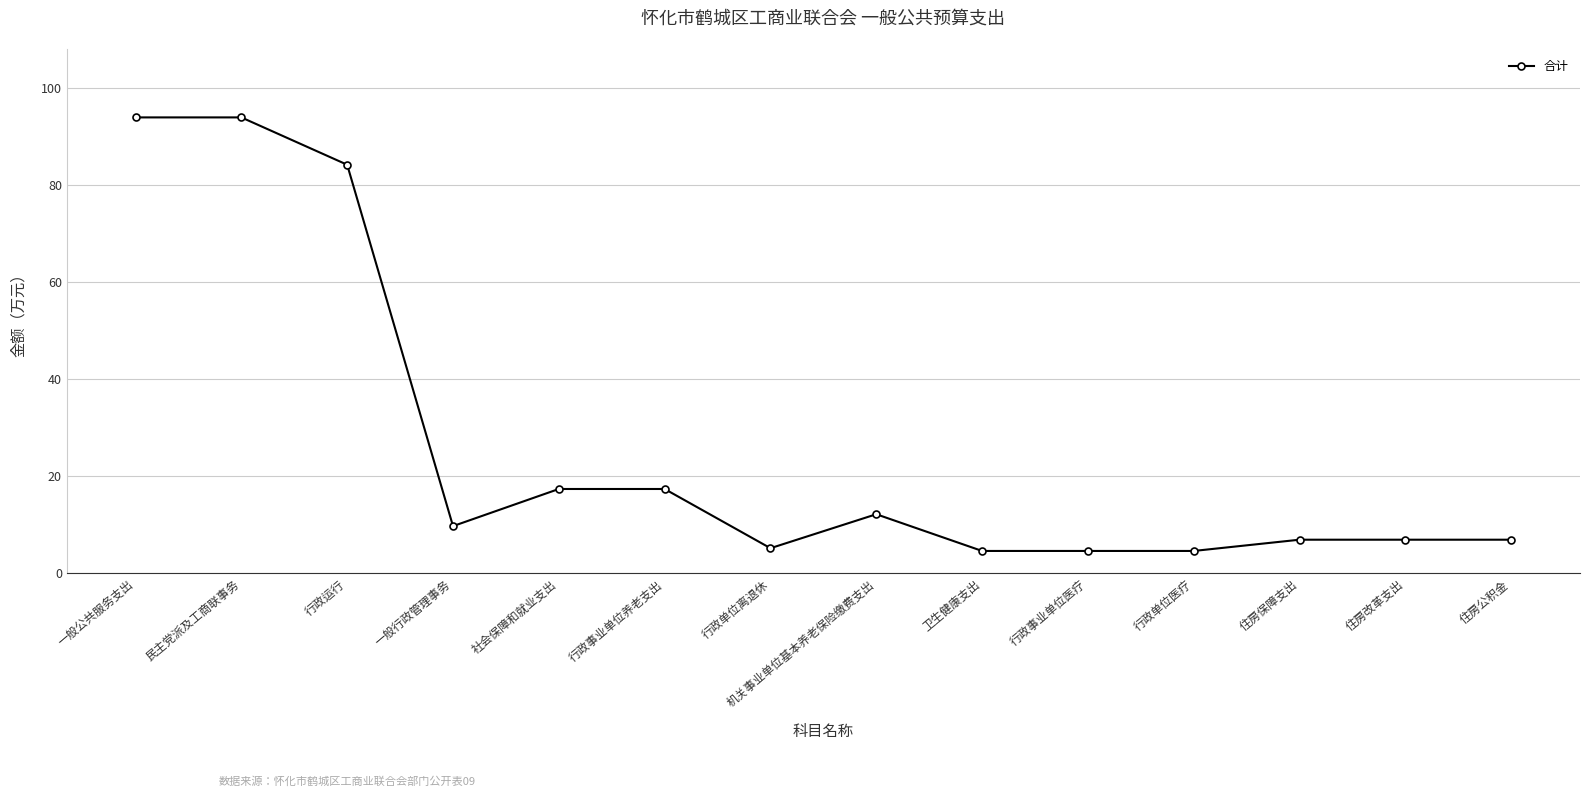

True or false: the data shows 12.2 at 机关事业单位基本养老保险缴费支出.

True